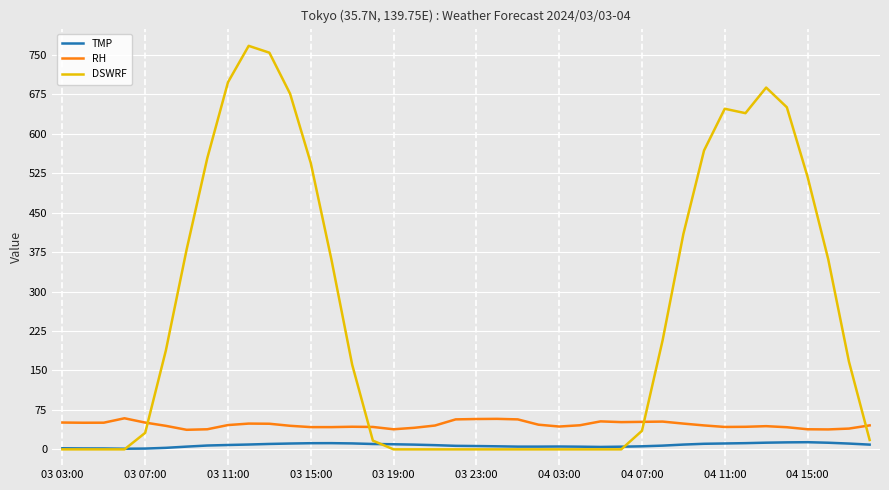

Which series ends up on top after the final intersection of DSWRF and RH?

RH